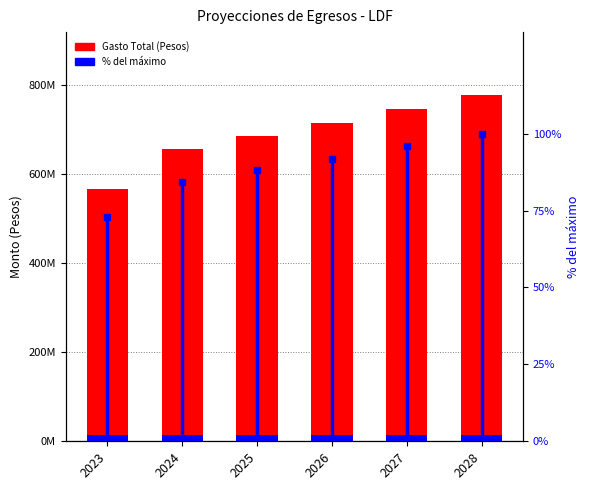

List the series in order of their peak value, highest first.

Gasto Total (Pesos), % del máximo